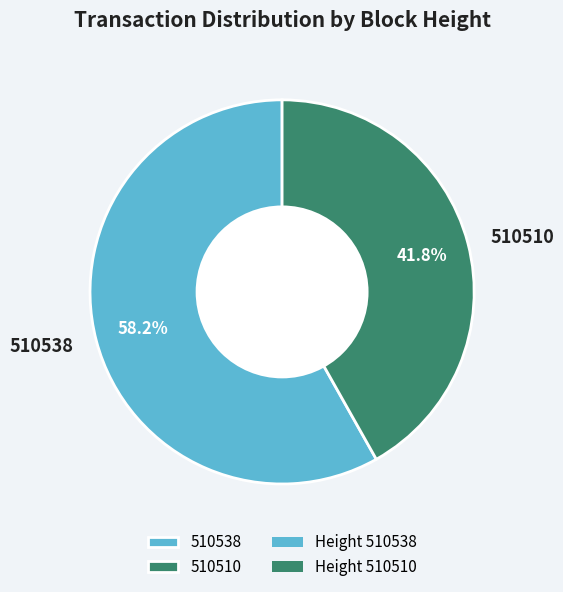

Between 510510 and 510538, which is larger?

510538